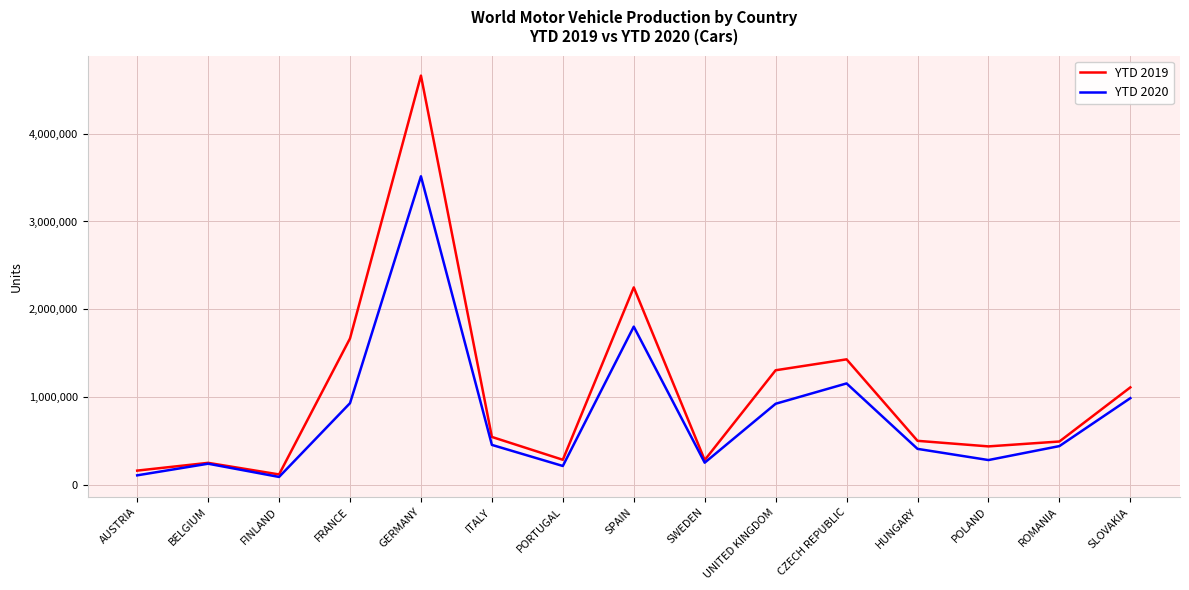

Which series has the widest spread of values?

YTD 2019